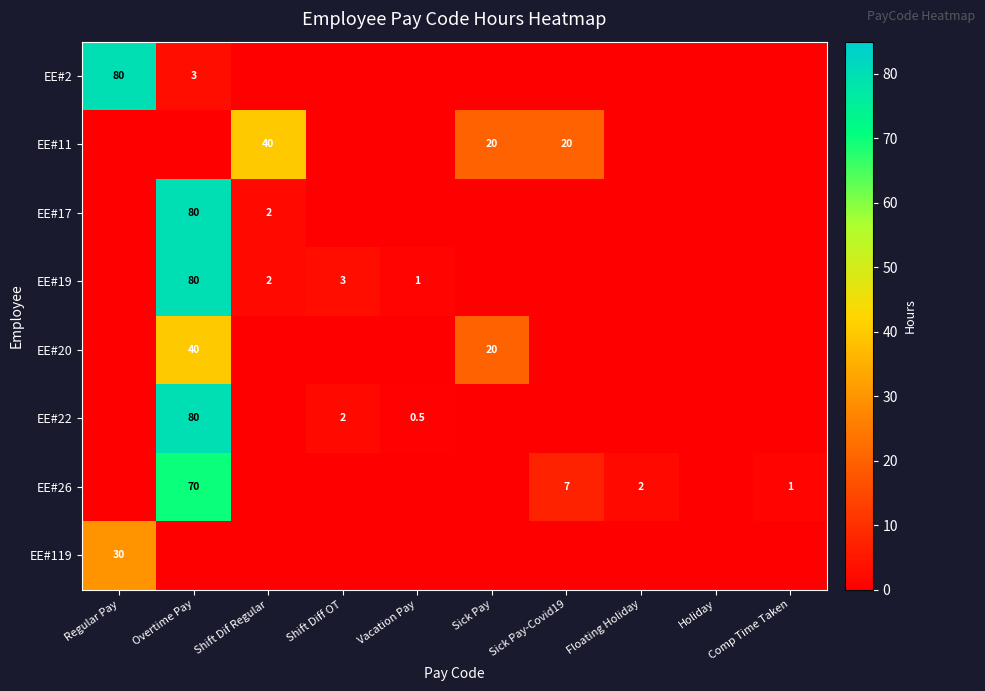

Which has a higher value, Vacation Pay or Sick Pay-Covid19?

Vacation Pay